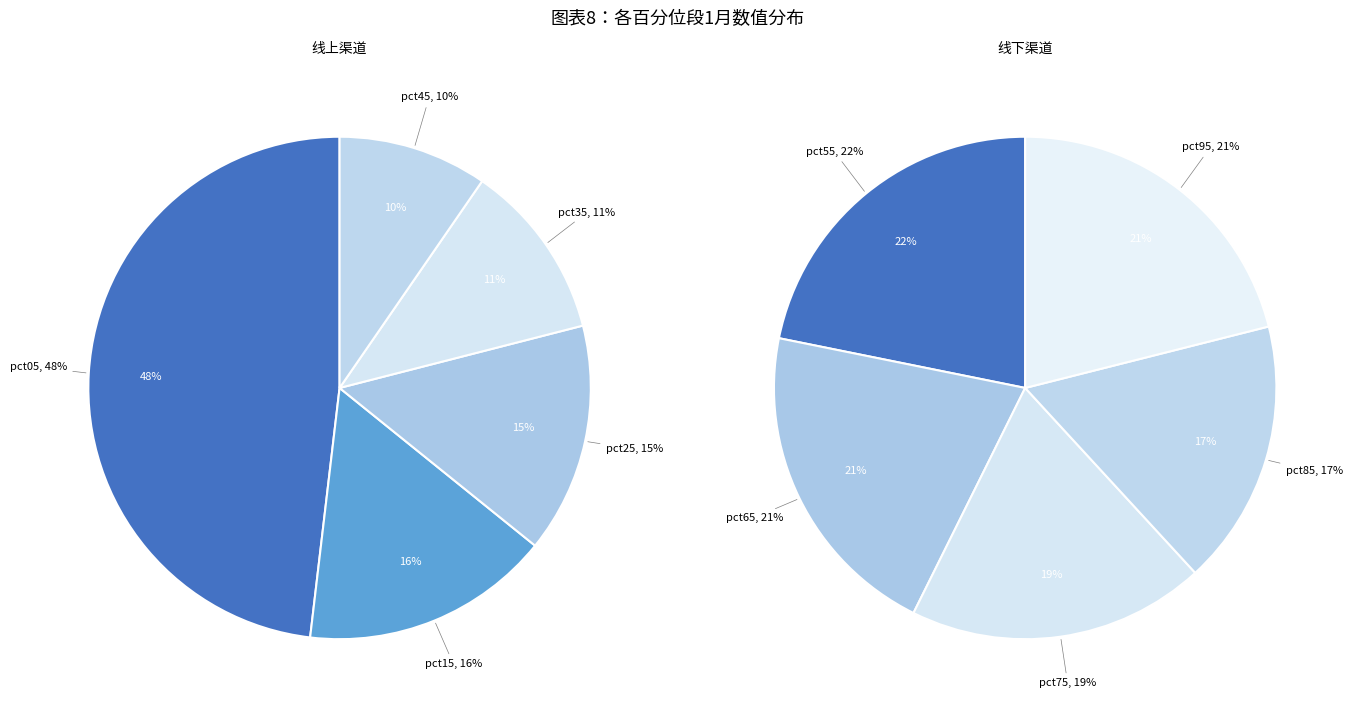

How many segments does this pie chart have?

10